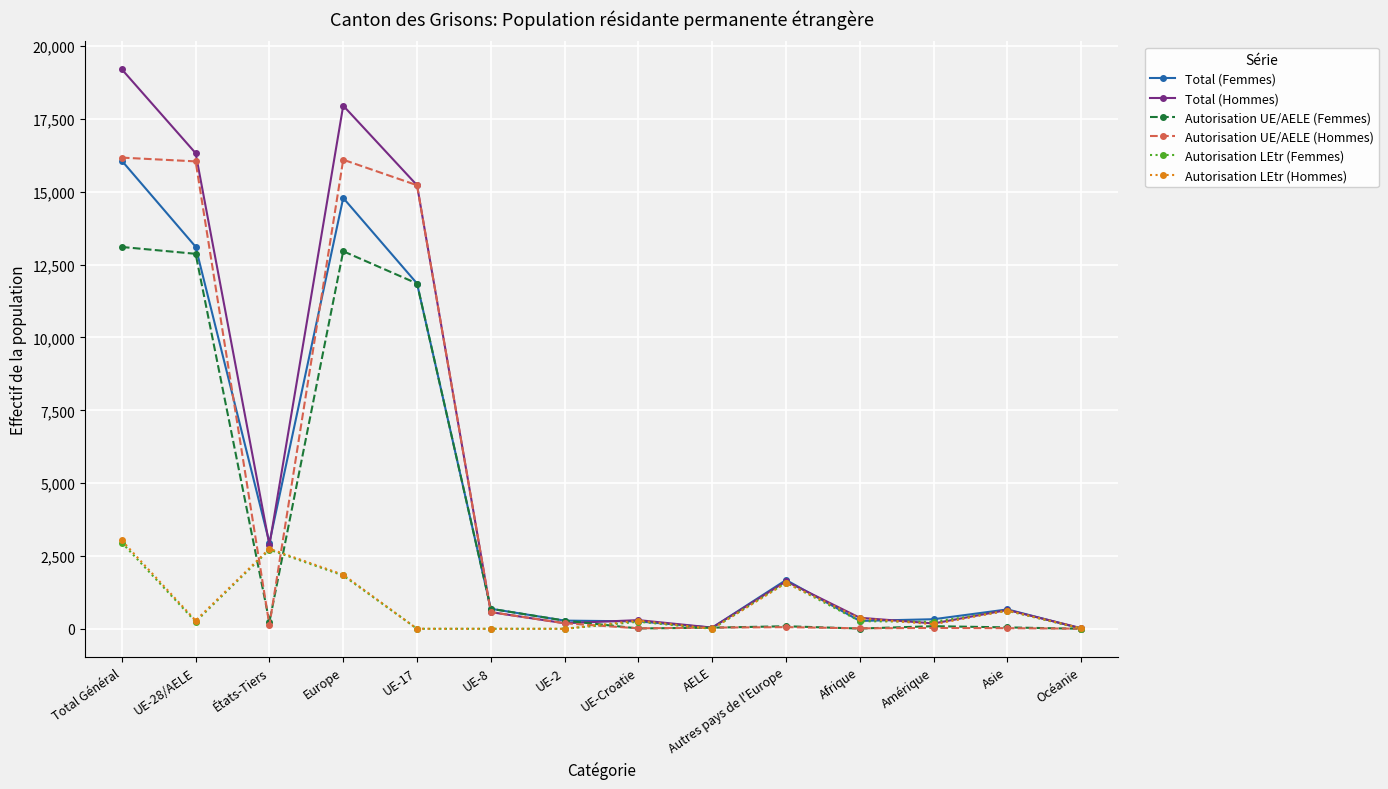

What is the maximum value shown in the chart?

19206